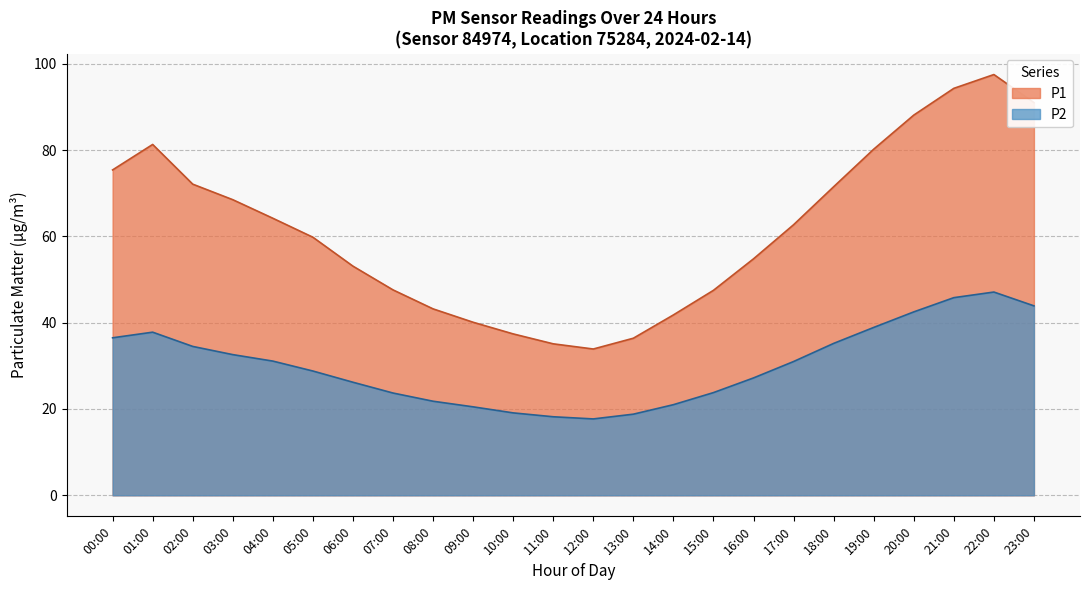

What is the value of the P2 point at the 18th from the left?

31.0